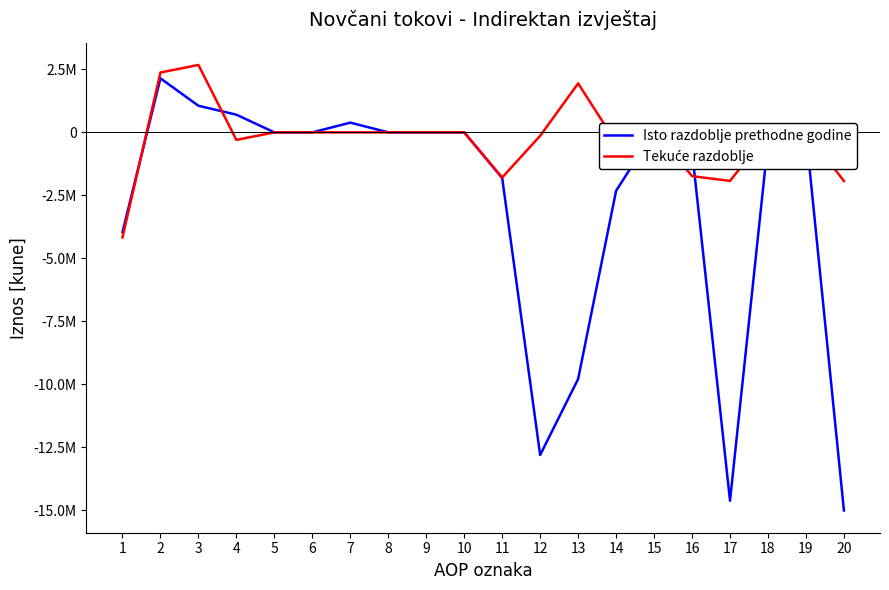

Is this an area chart (filled region under the line)?

No